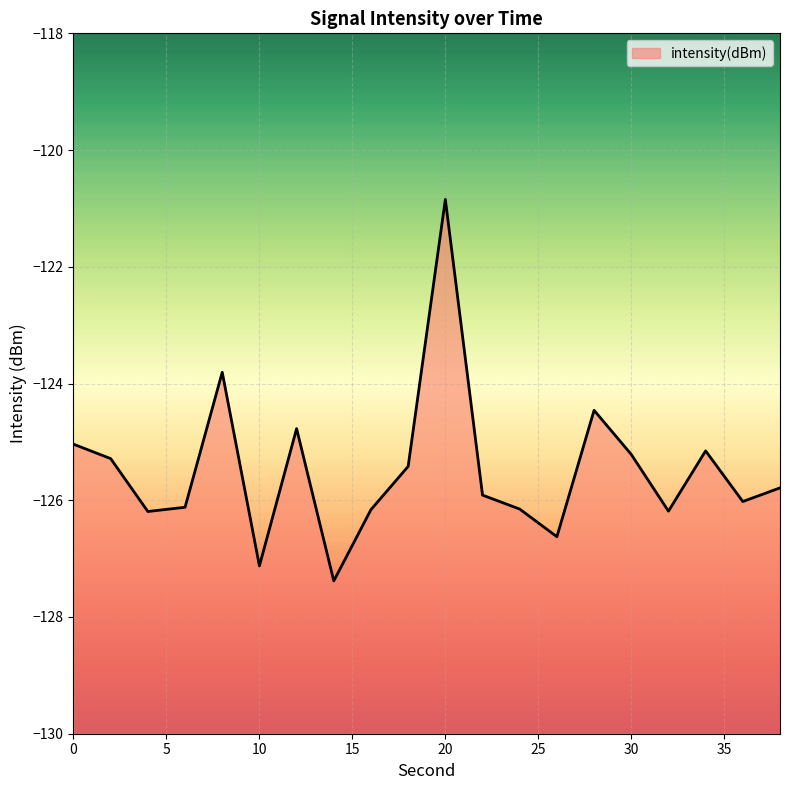

True or false: the data shows -126.2 at 32.

True